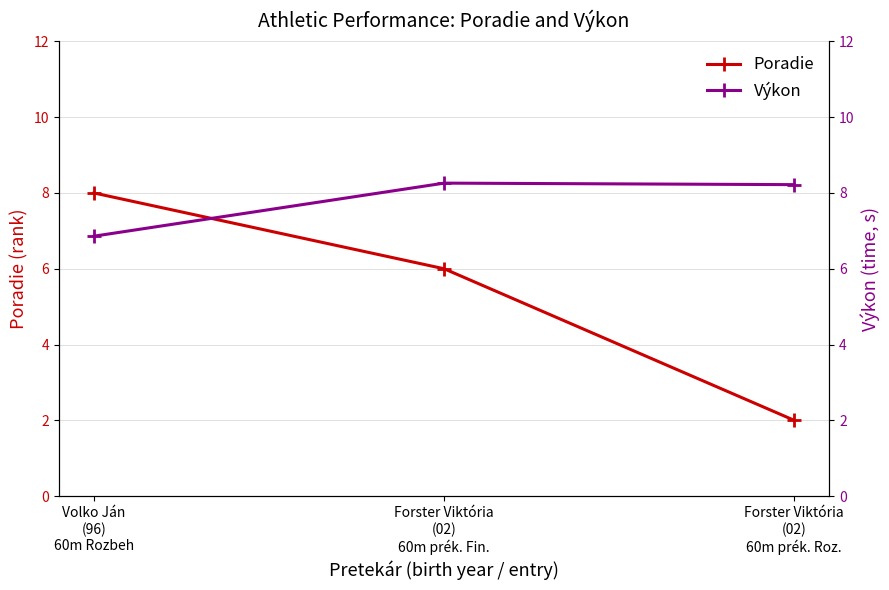

Reading left to right, extract all data points from this chart.

Poradie: 8.0	6.0	2.0
Výkon: 6.9	8.3	8.2